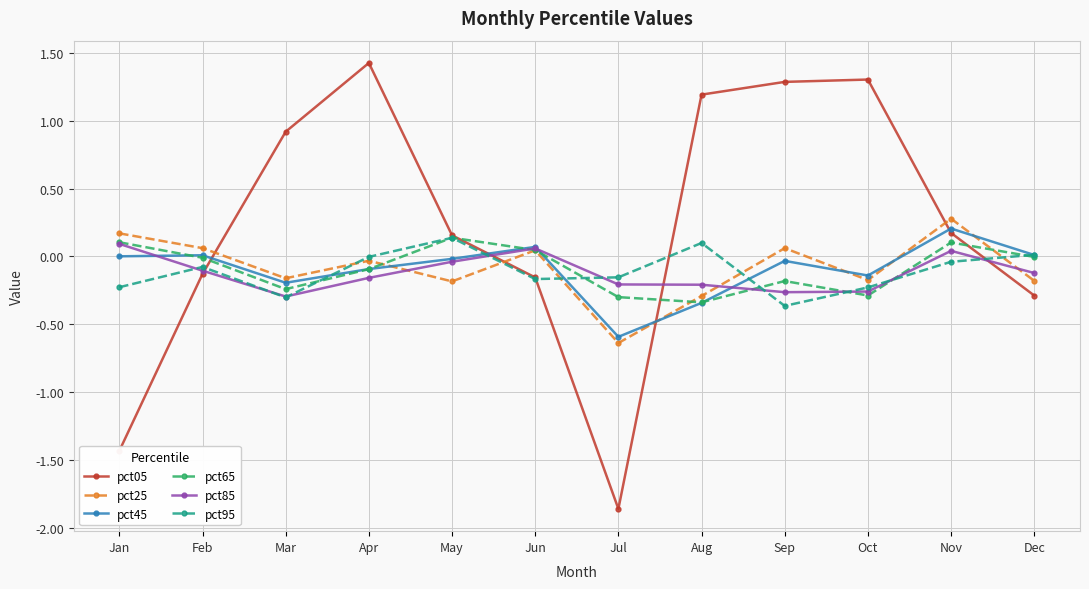

Which series ends up on top after the final intersection of pct05 and pct25?

pct25